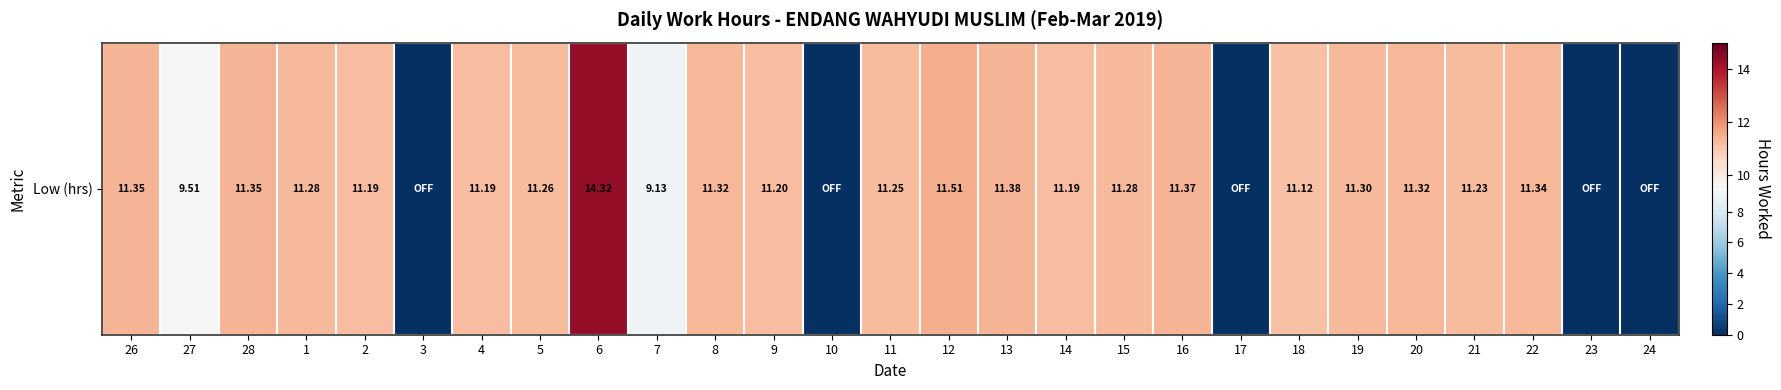

Count the number of categories in the chart.

27